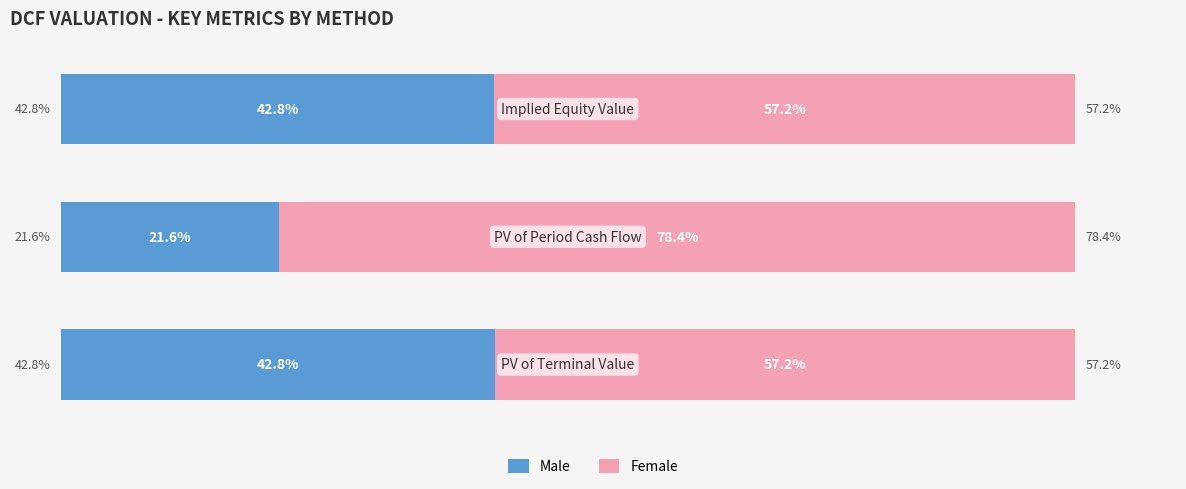

What are all the series names shown in the legend?

Male, Female